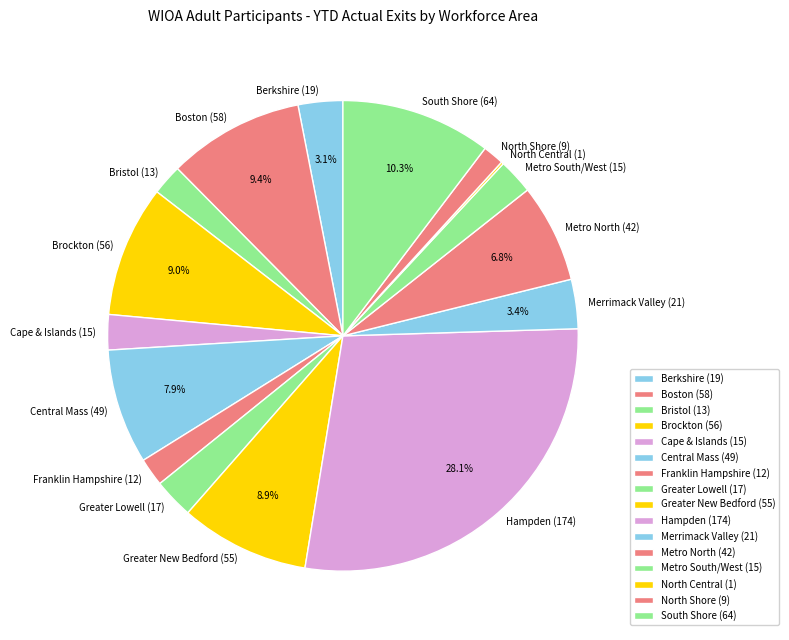

Does any single category account for the majority?

No